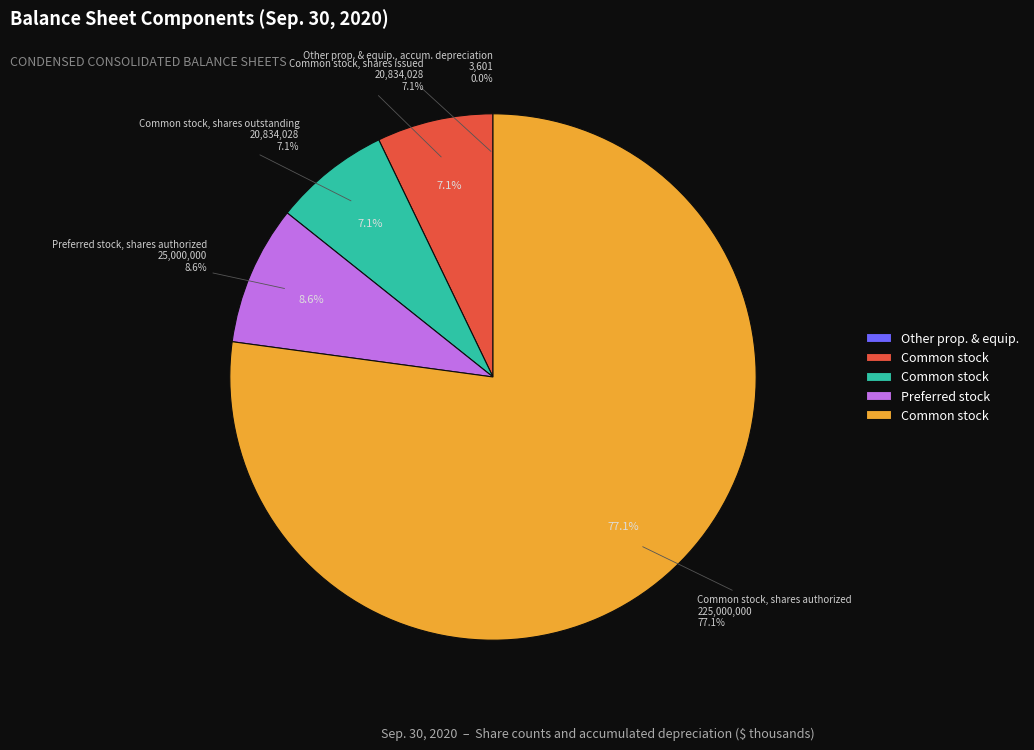

Which has a higher value, Common stock, shares authorized or Common stock, shares issued?

Common stock, shares authorized